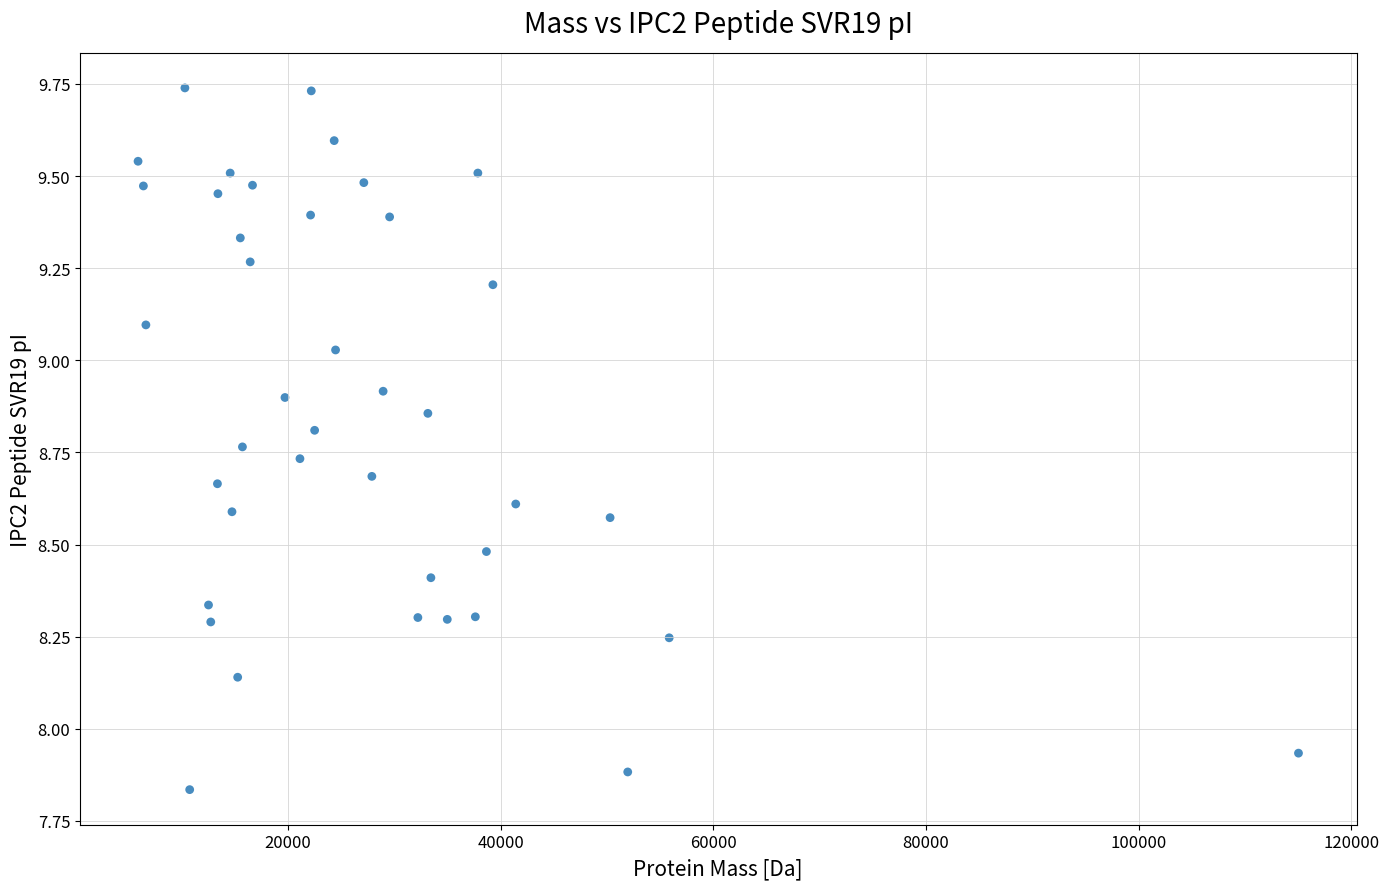

What is the range of Y values (max minus min)?

1.9